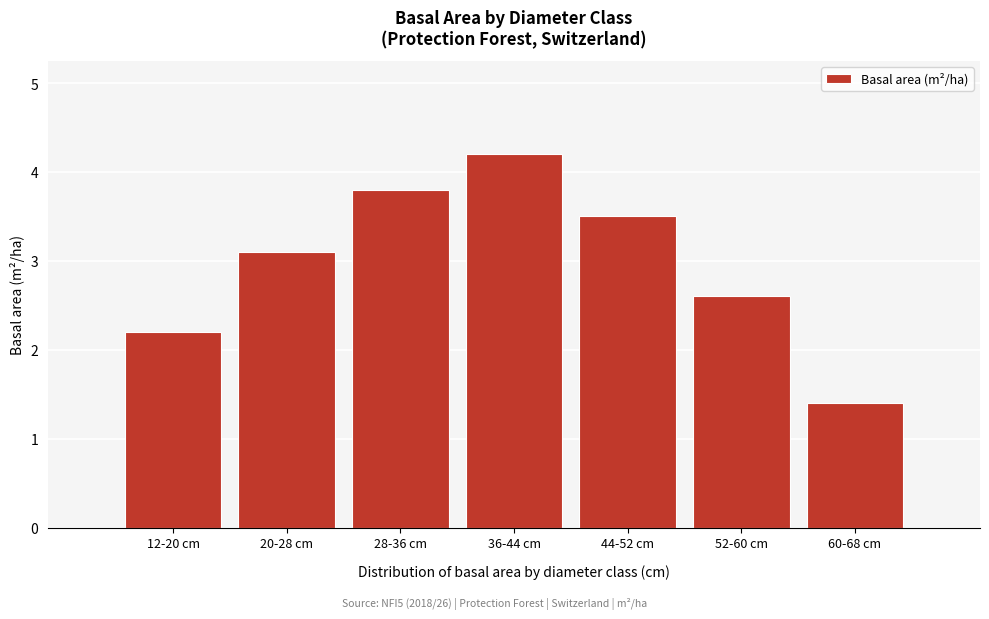

Reading right to left, transcribe all the data shown in this chart.

1.4	2.6	3.5	4.2	3.8	3.1	2.2